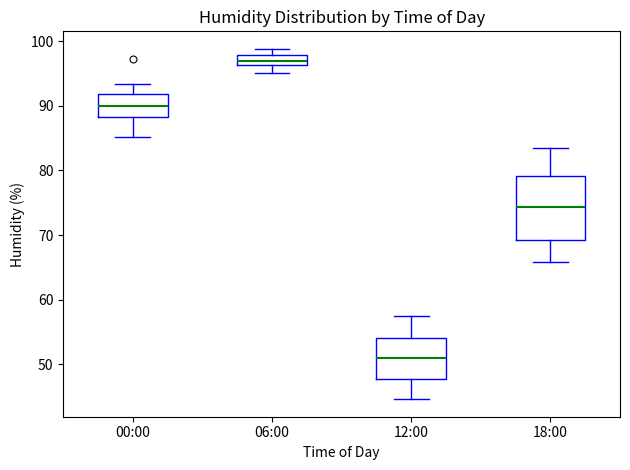

Which box has the lowest median line?

12:00